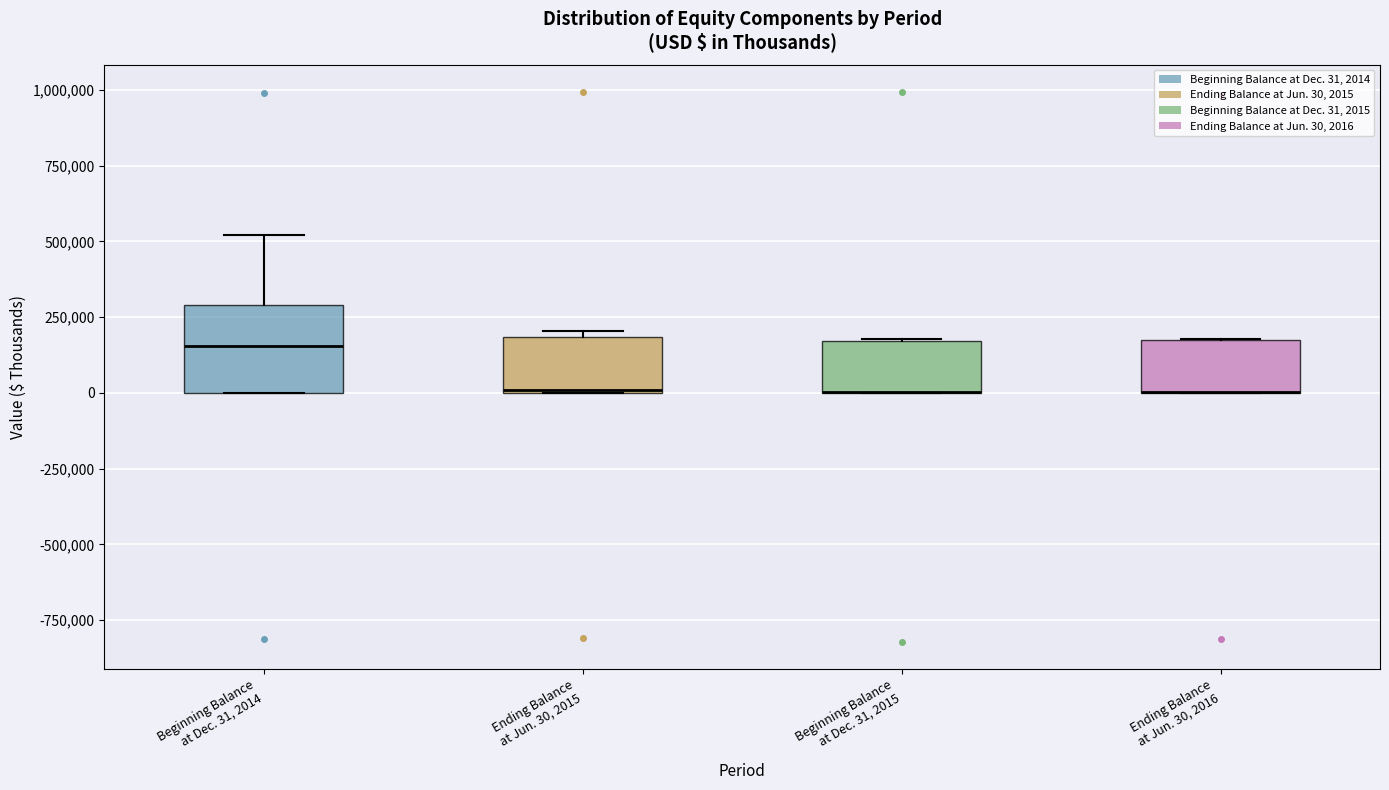

Reading left to right, transcribe this box plot: for each box, give where its median line is, the range the box spans, and where its two whiskers end, as read against the y-axis. The values are not printed on the chart, so give them approximately, as read against the axis.

Beginning Balance at Dec. 31, 2014: median 150000, box 0 to 300000, whiskers 0 to 500000
Ending Balance at Jun. 30, 2015: median 0, box 0 to 200000, whiskers 0 to 200000 (just above the box's upper edge)
Beginning Balance at Dec. 31, 2015: median 0 (drawn on the box's lower edge), box 0 to 150000, whiskers 0 to 200000
Ending Balance at Jun. 30, 2016: median 0 (drawn on the box's lower edge), box 0 to 150000, whiskers 0 to 200000